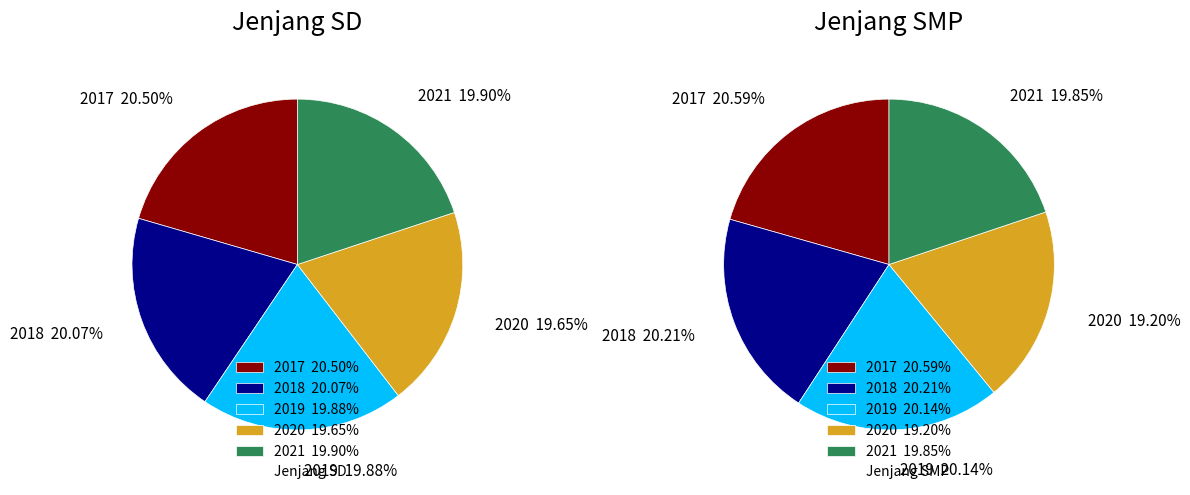

To the nearest percent, what is the difference between the largest and smallest slice percentages?

1%